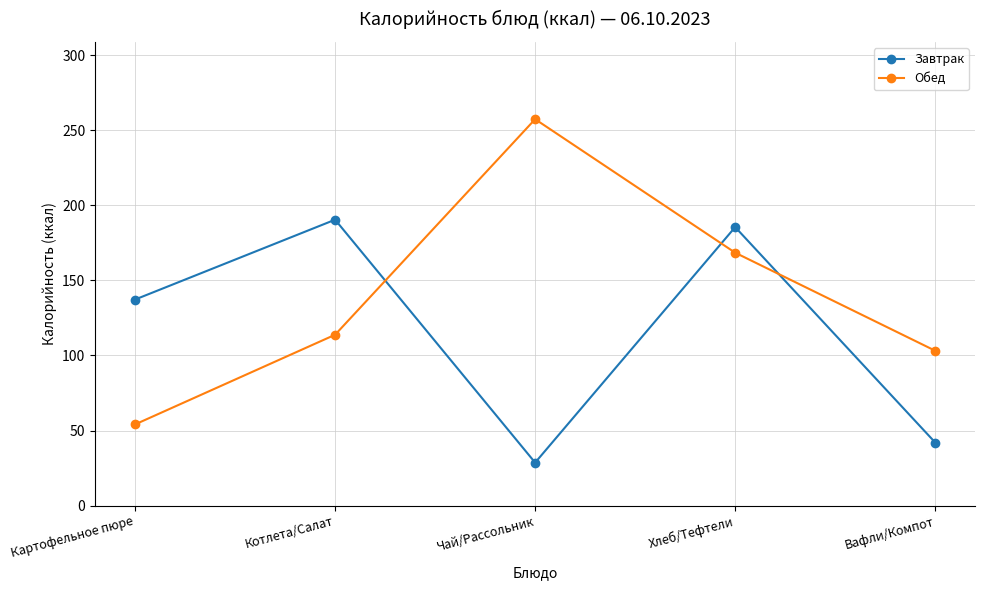

True or false: Обед and Завтрак cross at least once.

True